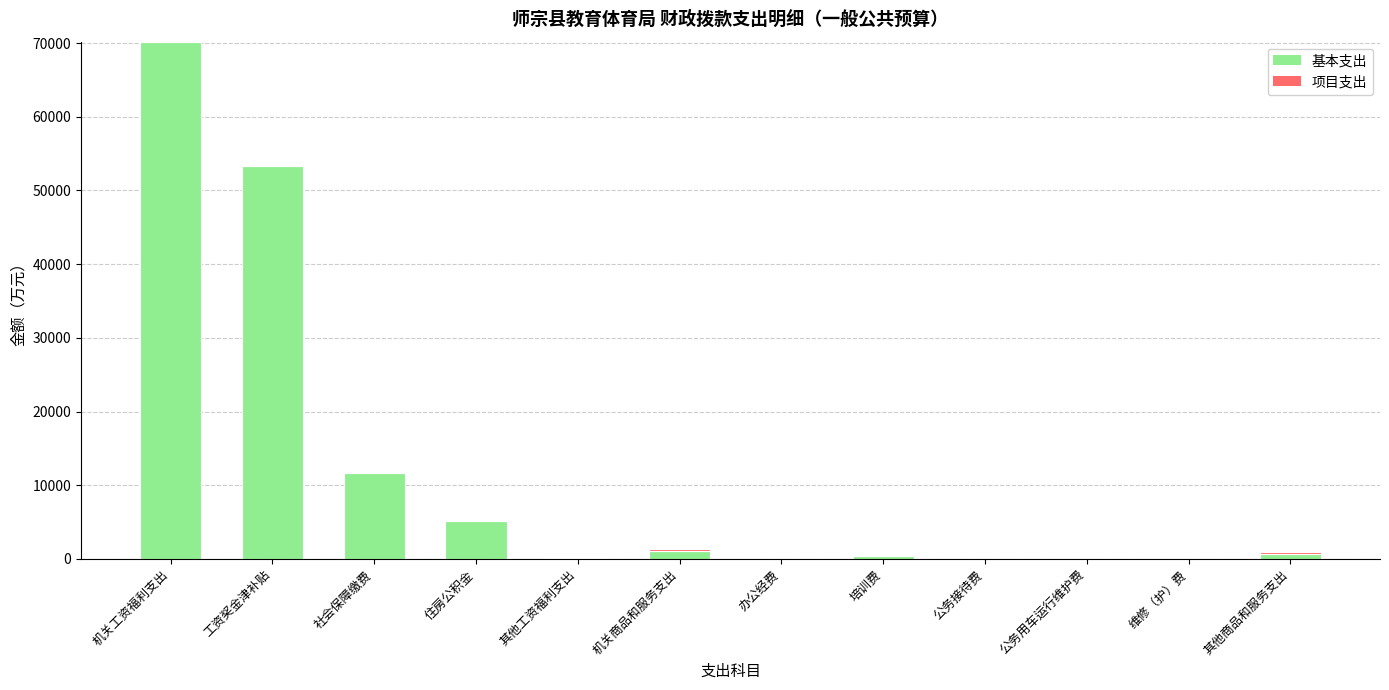

What is the highest value of the 基本支出 series?

70193.0